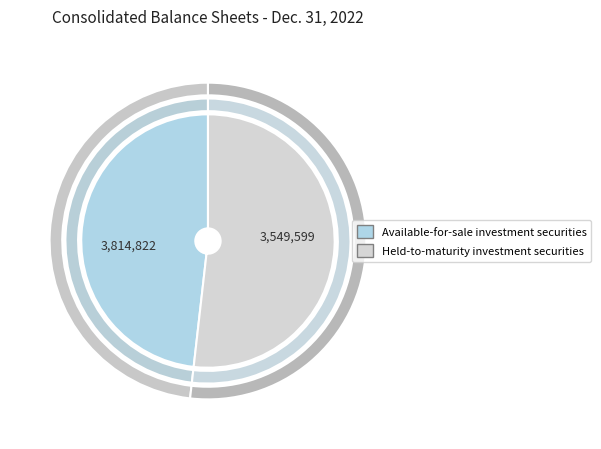

The Available-for-sale investment securities slice represents 43% of the pie. True or false?

False